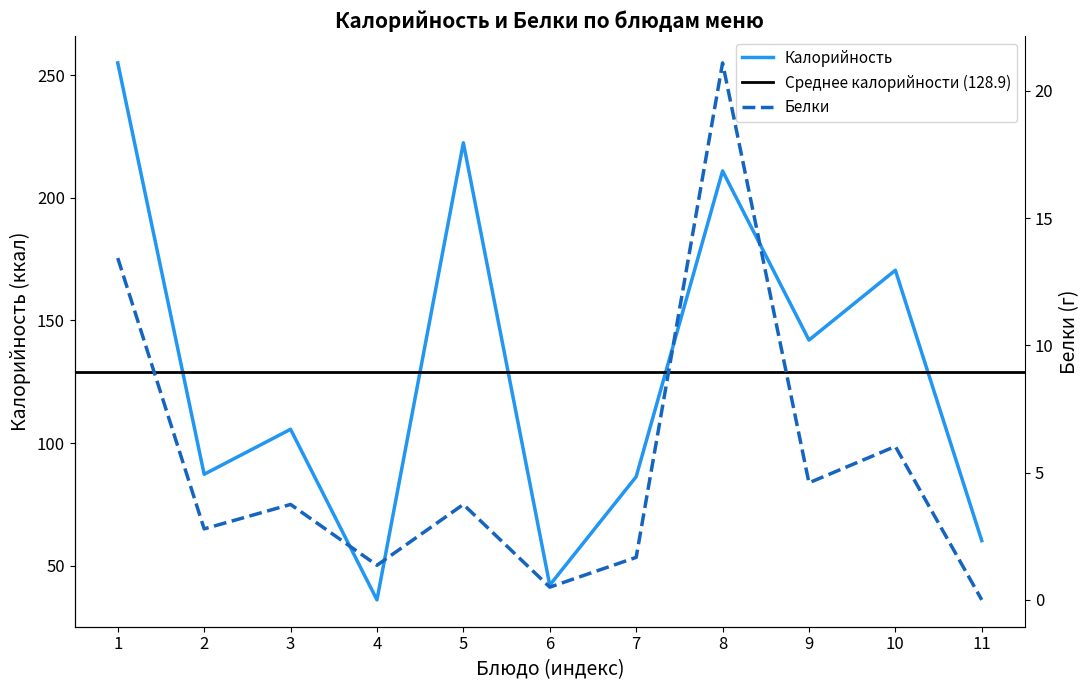

What is the sum of all Белки values?

59.0